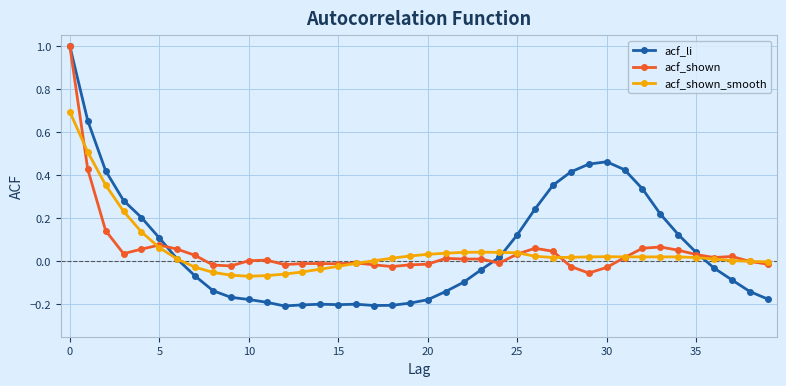

True or false: acf_shown has more than 1 points higher than both neighbors.

True